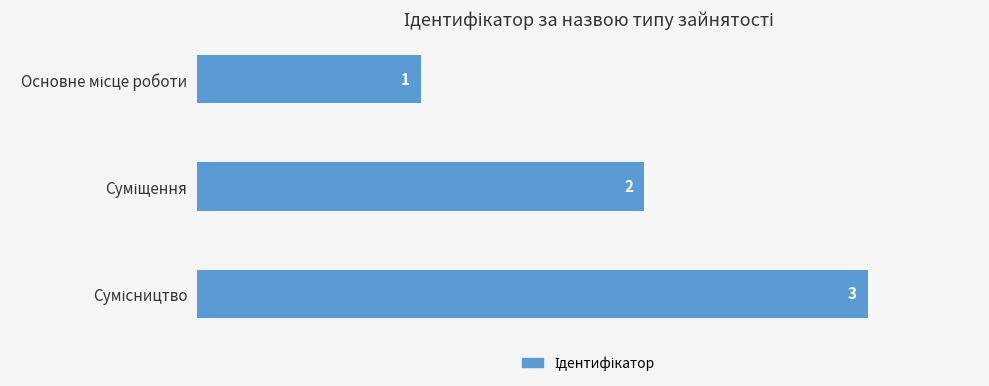

What is the value of the 1st bar from the top?

1